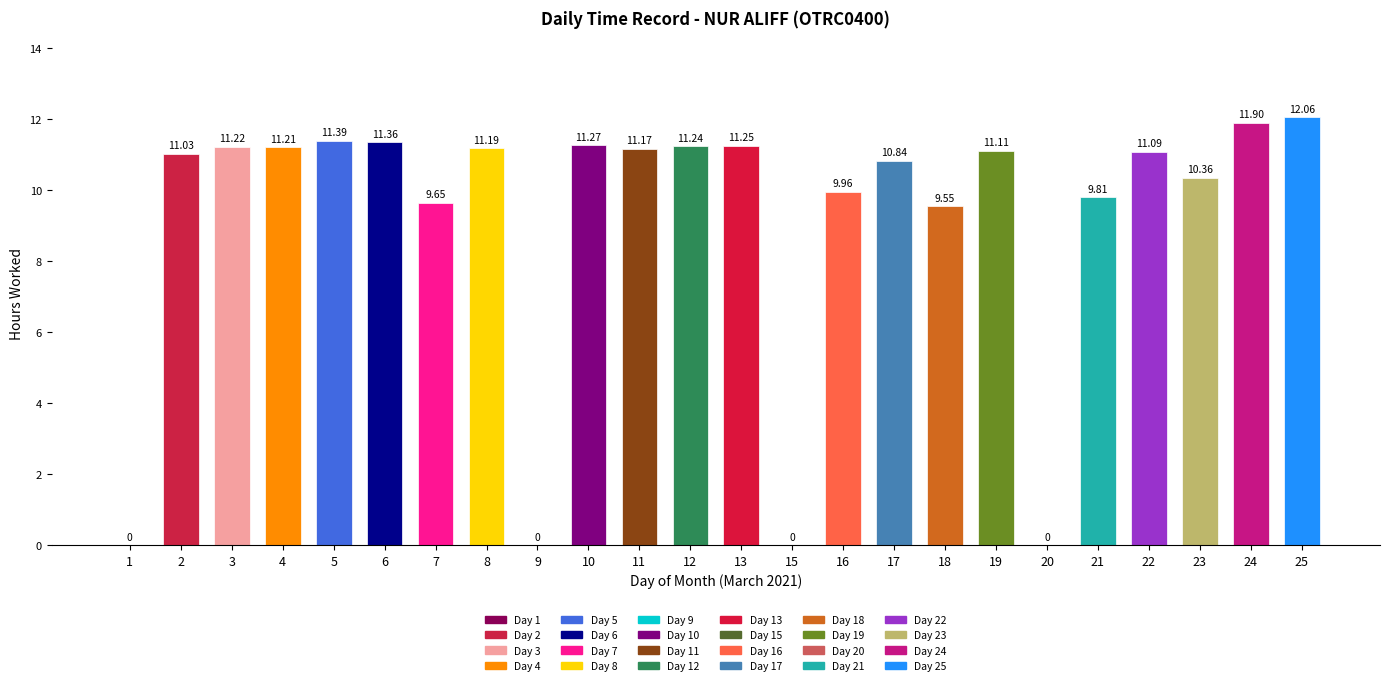

How many data points does each series have?

24